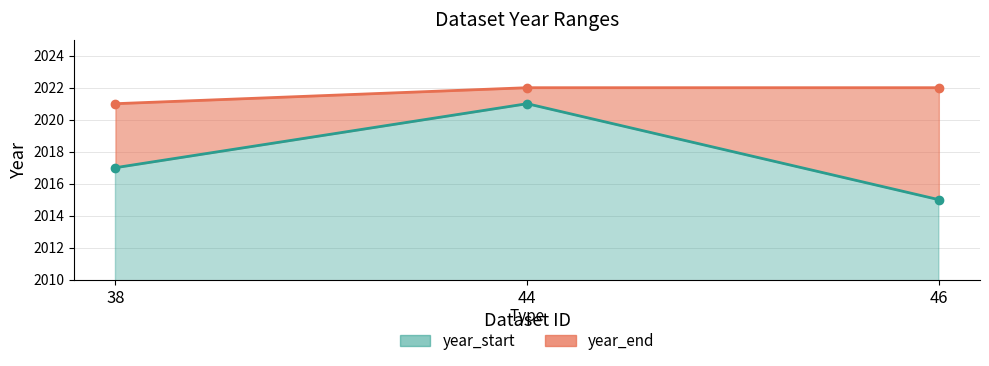

Reading left to right, extract all data points from this chart.

year_start: 38=2017	44=2021	46=2015
year_end: 38=2021	44=2022	46=2022